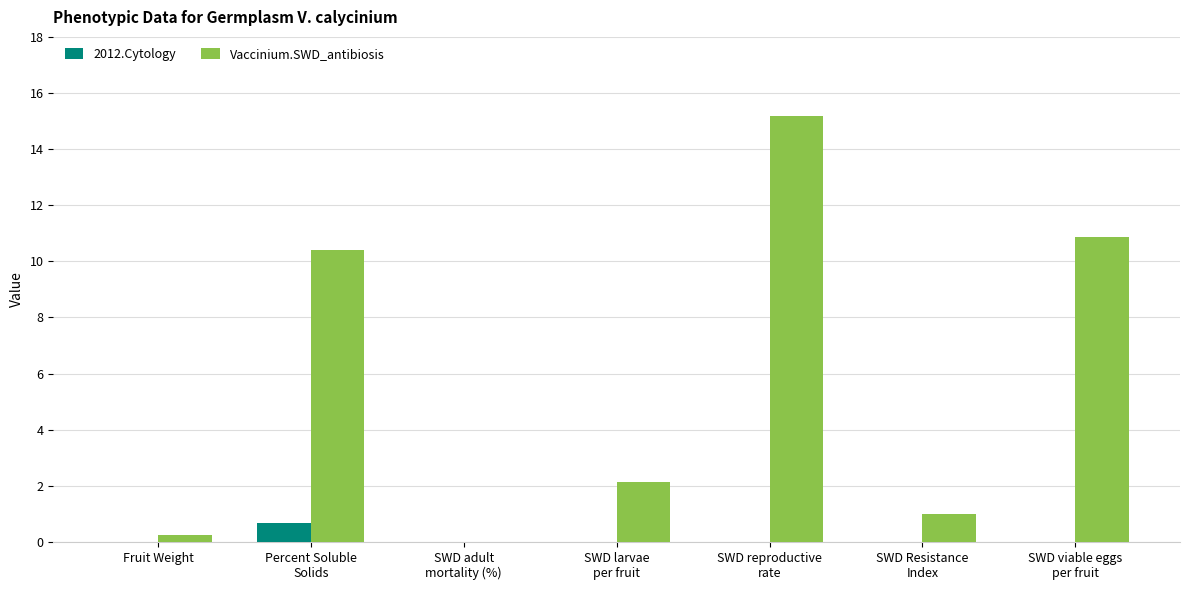

How many series are shown in this chart?

2